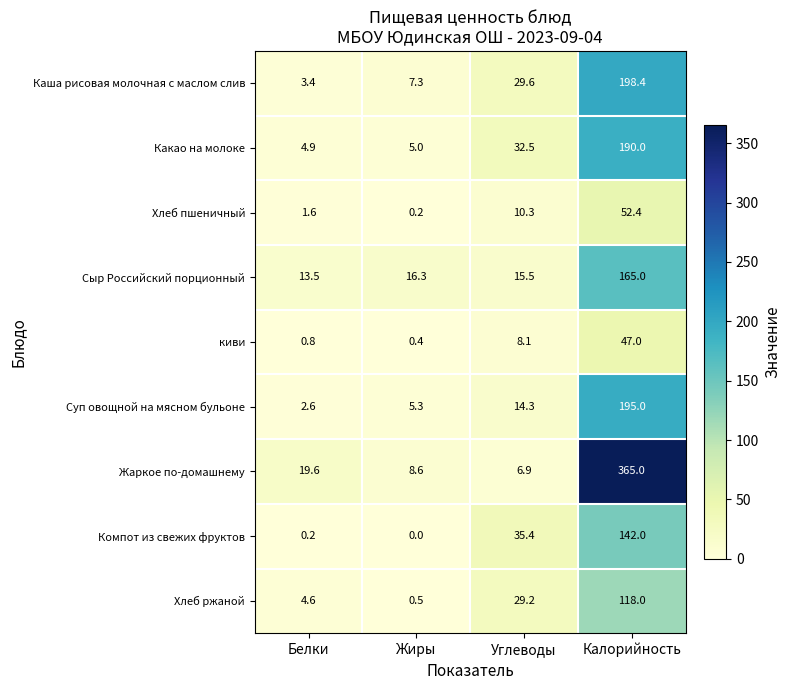

The Жаркое по-домашнему series shows 365.0 at Калорийность. True or false?

True